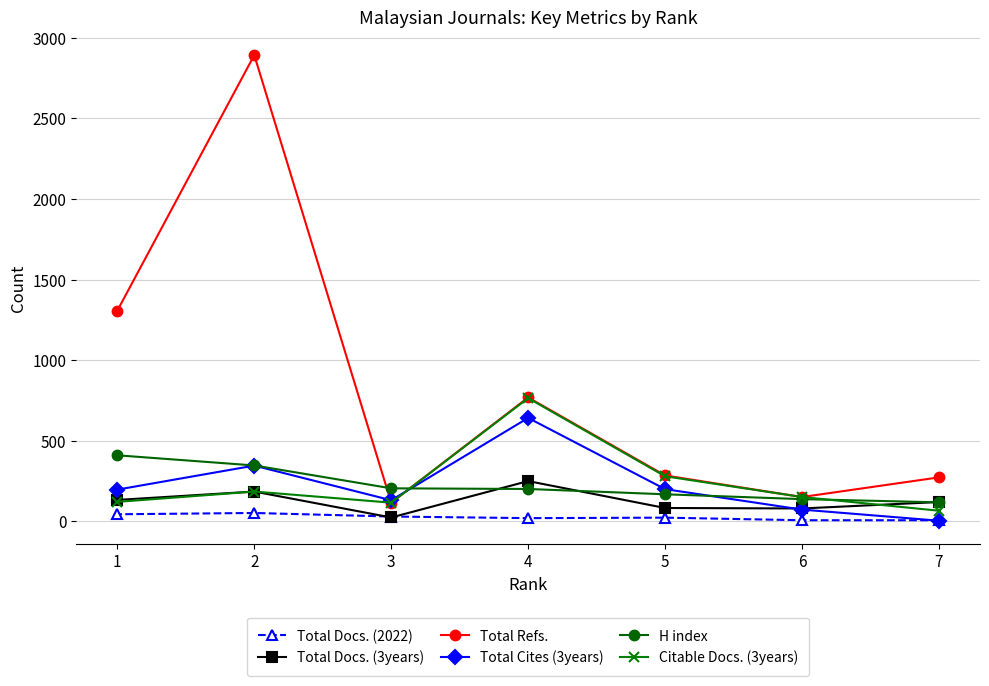

List the labels in order of Total Docs. (3years) value, smallest first.

3, 6, 5, 7, 1, 2, 4